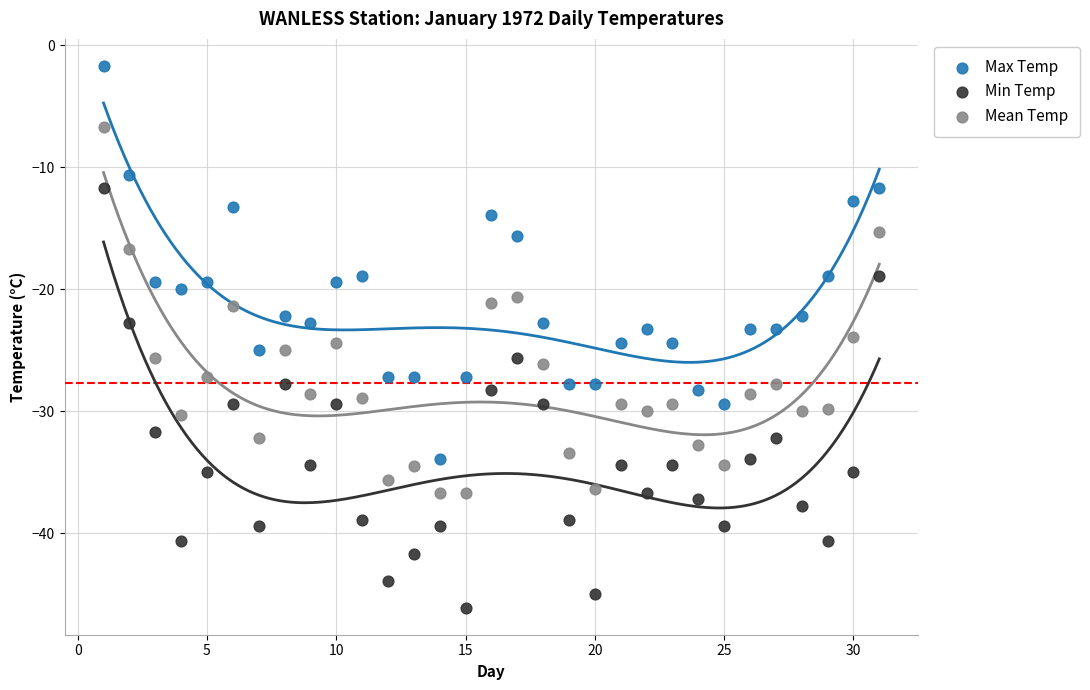

What are all the series names shown in the legend?

Max Temp, Min Temp, Mean Temp